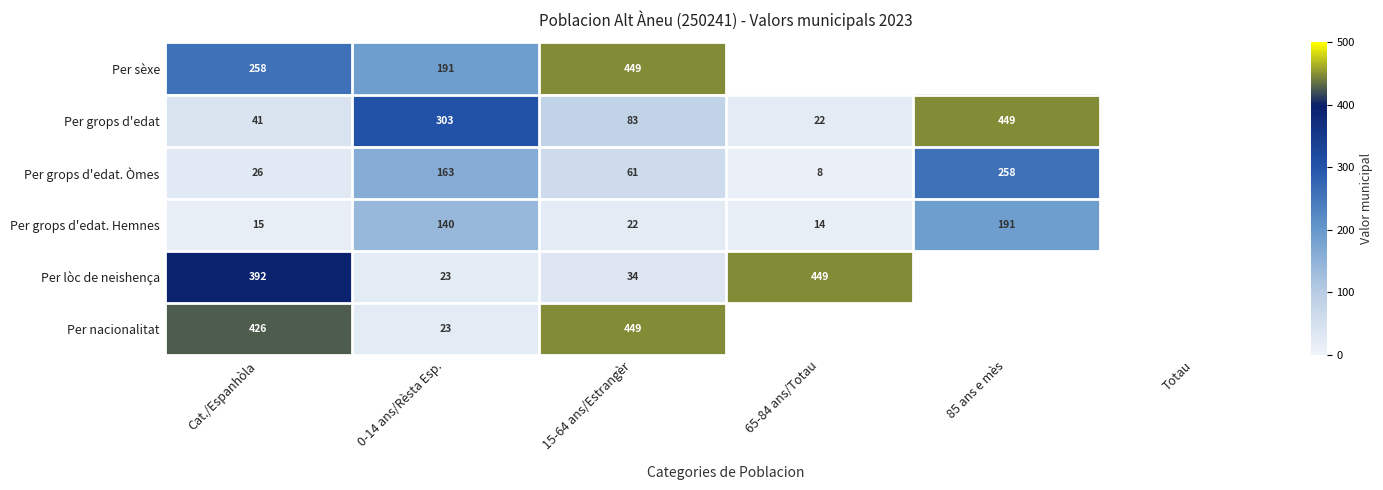

True or false: Per grops d'edat has a value of 255.7 at 85 ans e mès.

False